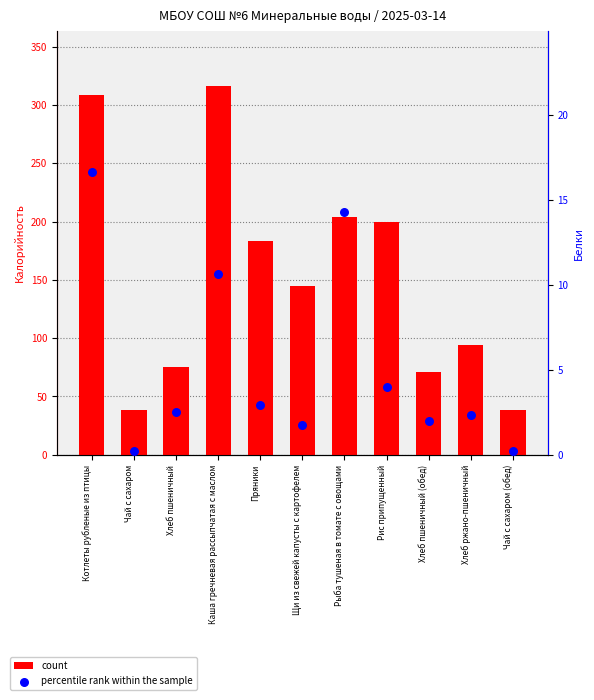

At how many categories does at least one series exceed 112?

6